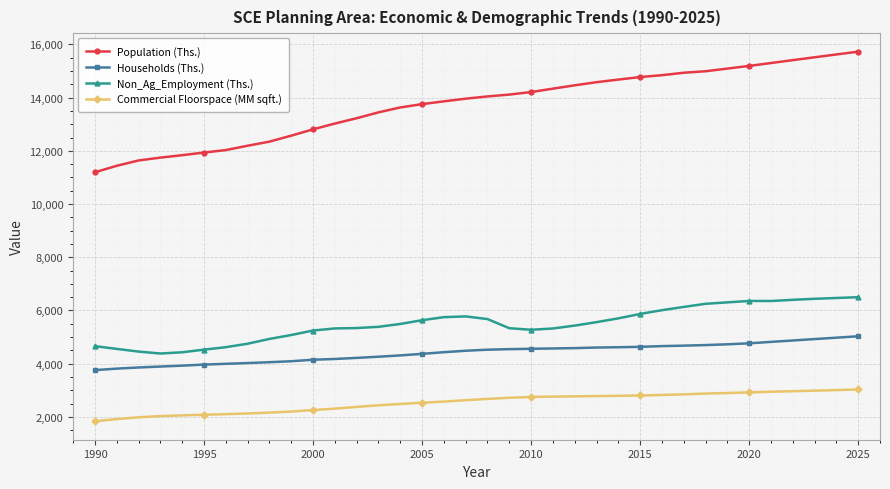

Which series has the widest spread of values?

Population (Ths.)